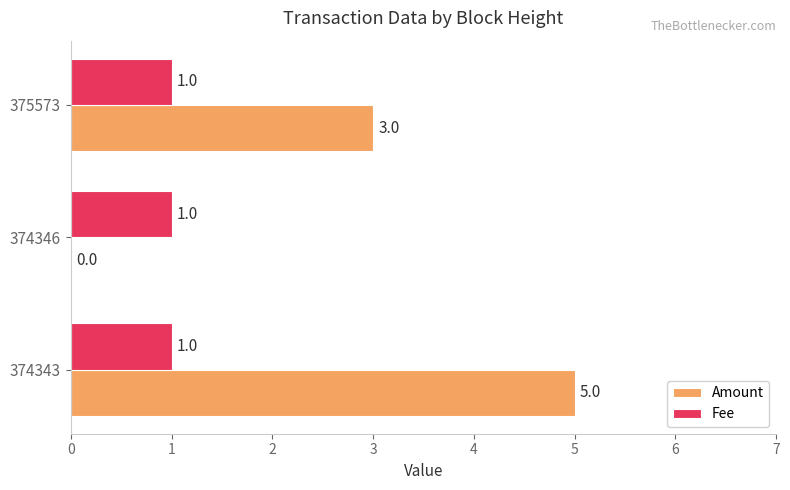

At which category is the sum across all series the highest?

374343